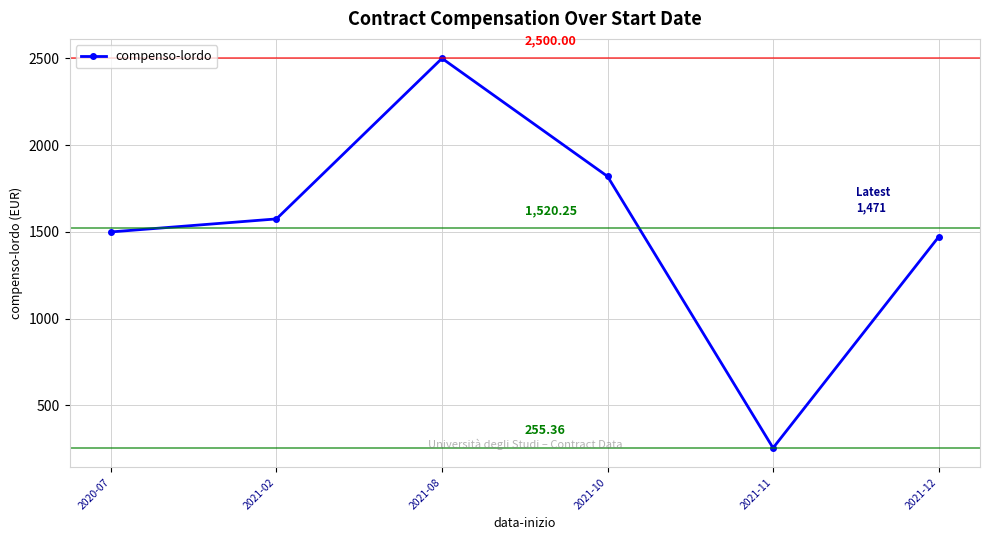

Which category has the highest value across all series?

2021-08